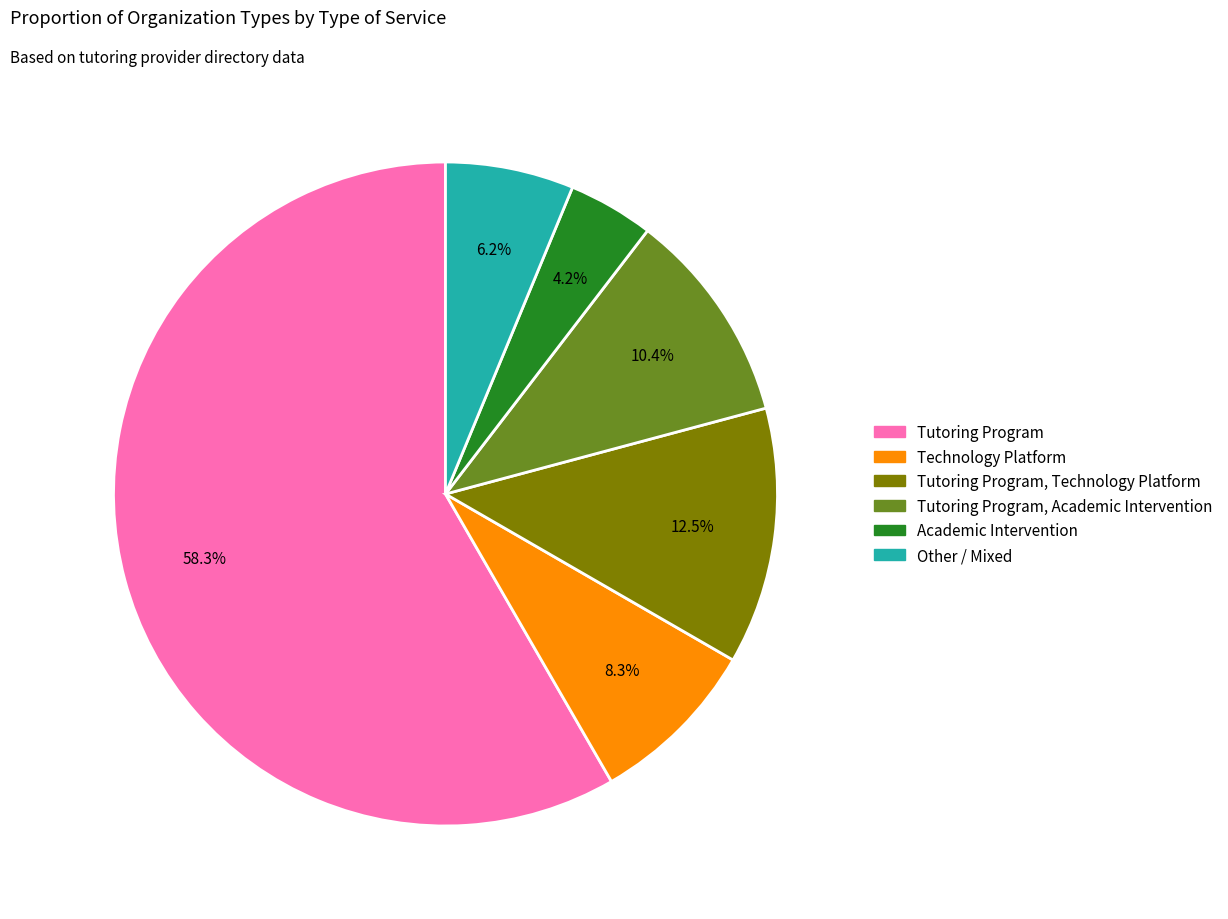

What is the ratio of the value at Tutoring Program, Technology Platform to the value at Academic Intervention?

3.0